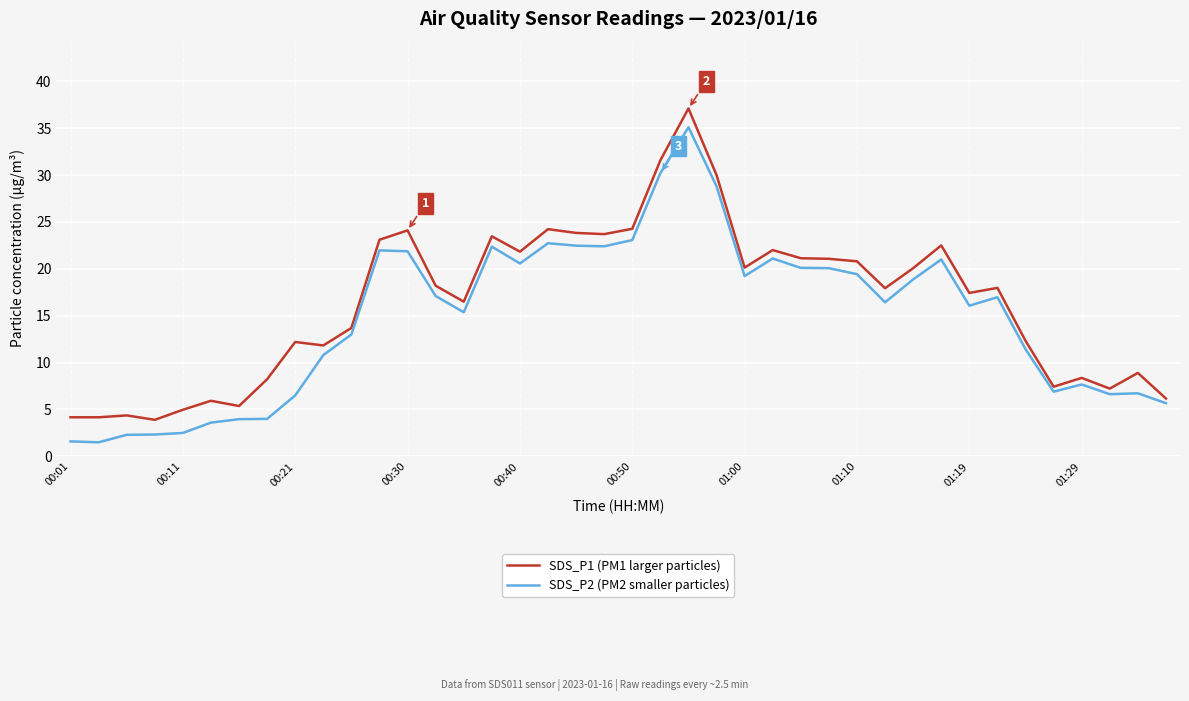

Which series has the widest spread of values?

SDS_P2 (PM2 smaller particles)